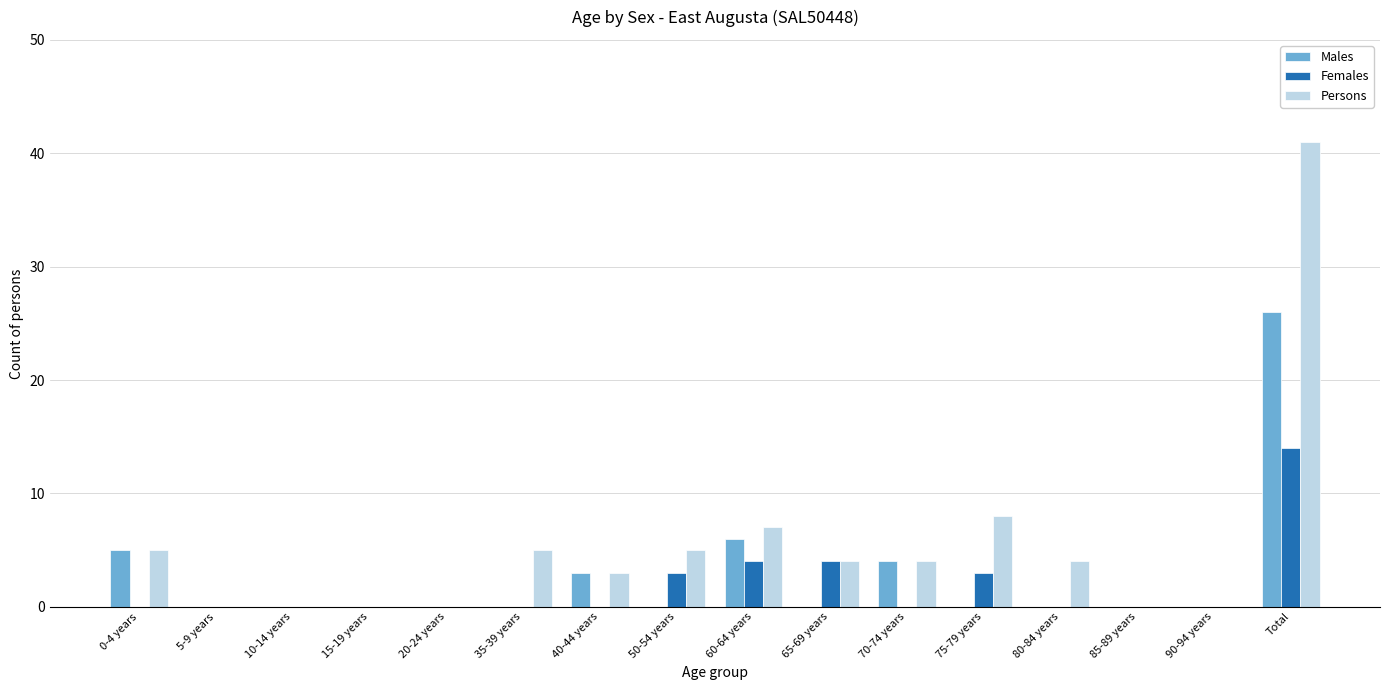

At which category is the sum across all series the highest?

Total